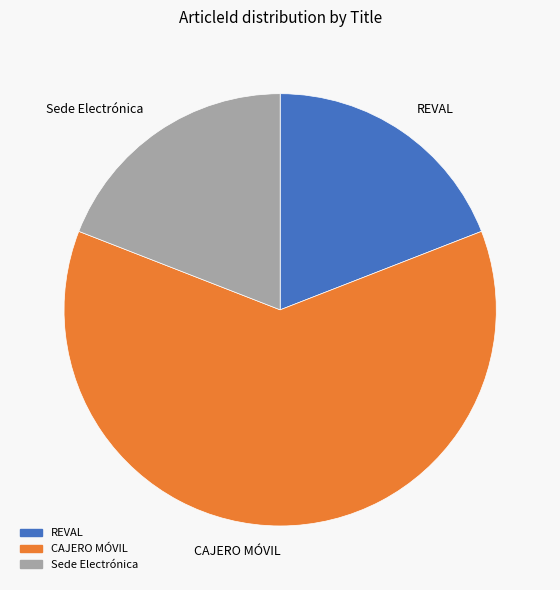

Which category has the biggest portion of the pie?

CAJERO MÓVIL